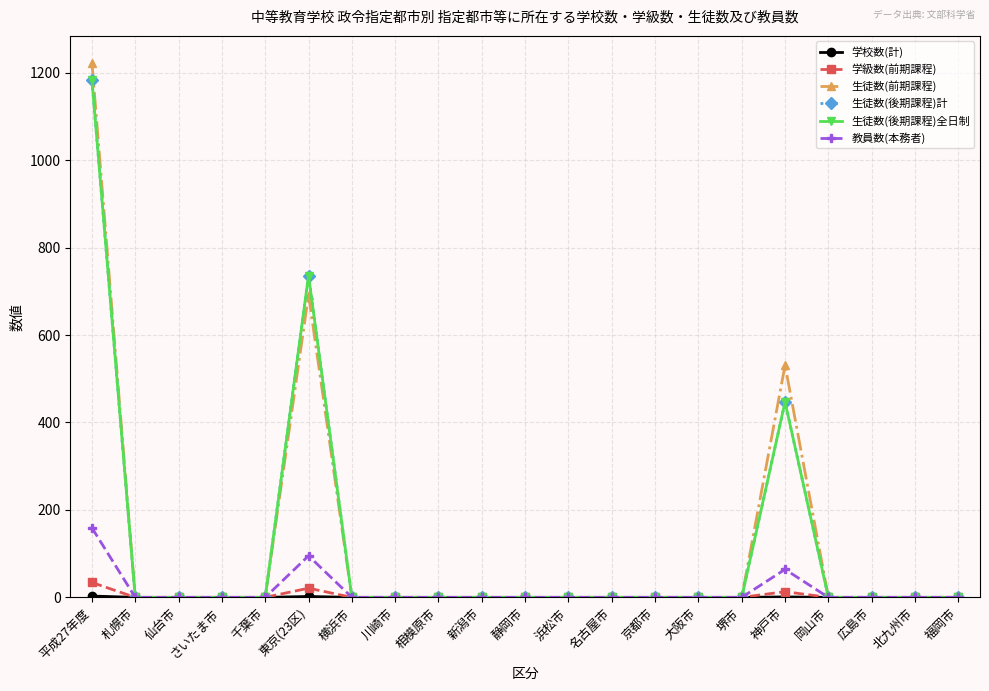

At which label is 生徒数(後期課程)全日制 closest to 591?

神戸市